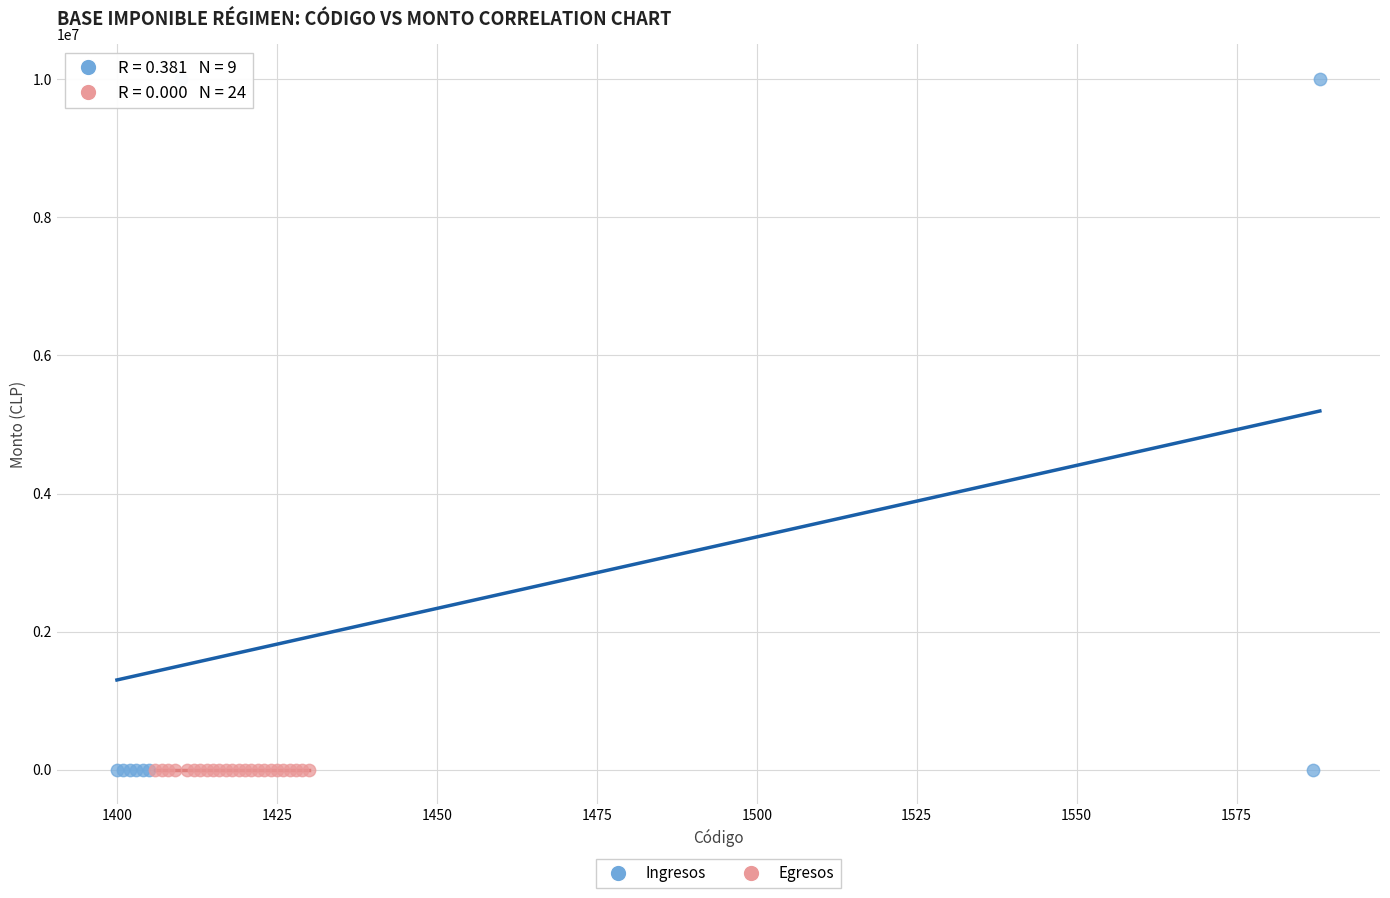

Which series reaches the maximum Y coordinate?

Ingresos